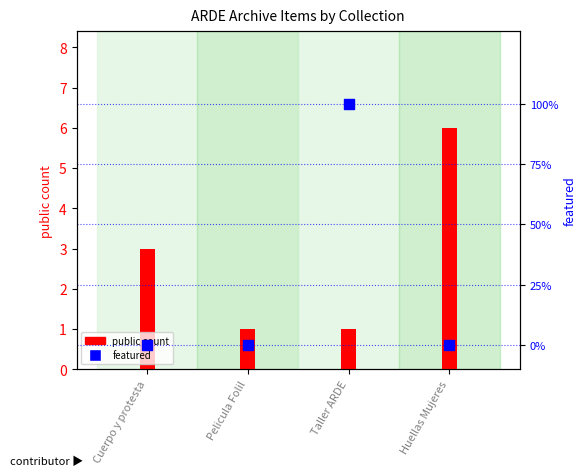

Is the value of public count at Taller ARDE greater than the value of featured at Taller ARDE?

No